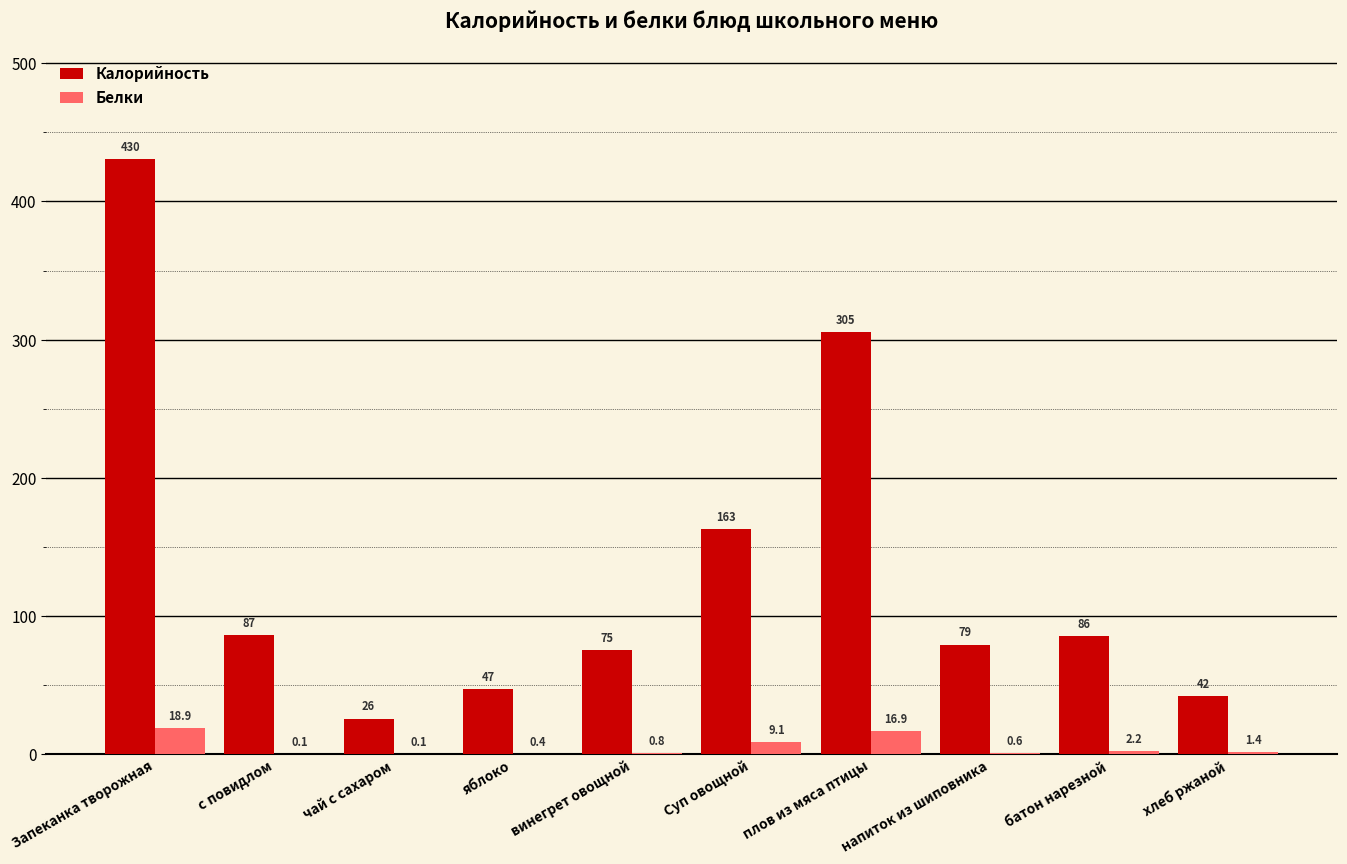

Is the value of Белки at Суп овощной greater than the value of Калорийность at Запеканка творожная?

No